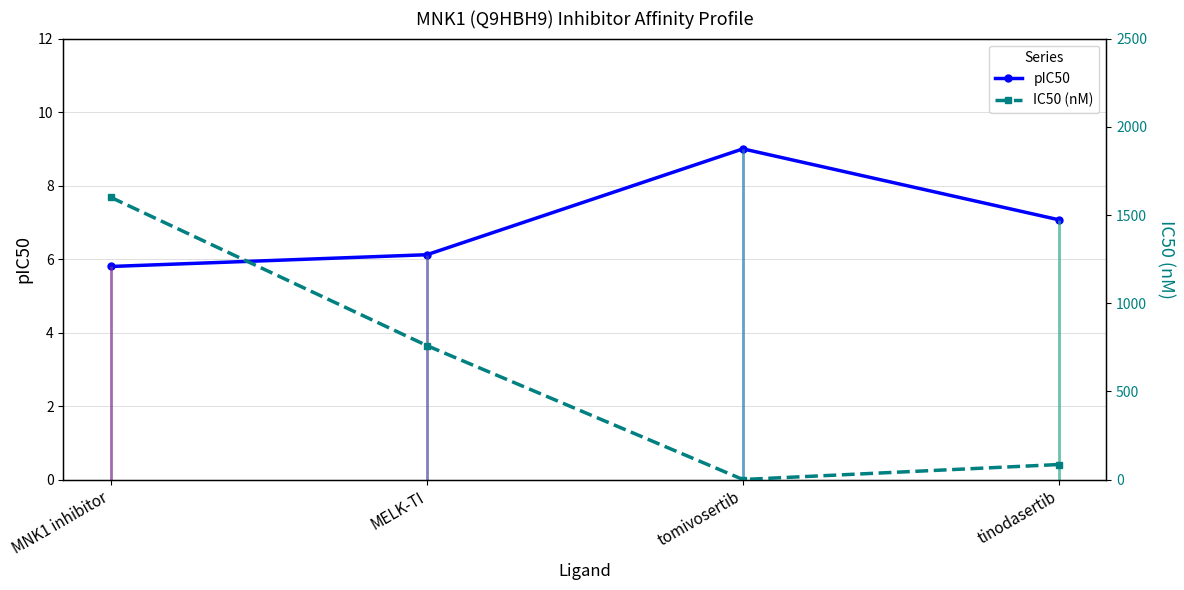

The value of pIC50 at tomivosertib is 9.0. True or false?

True